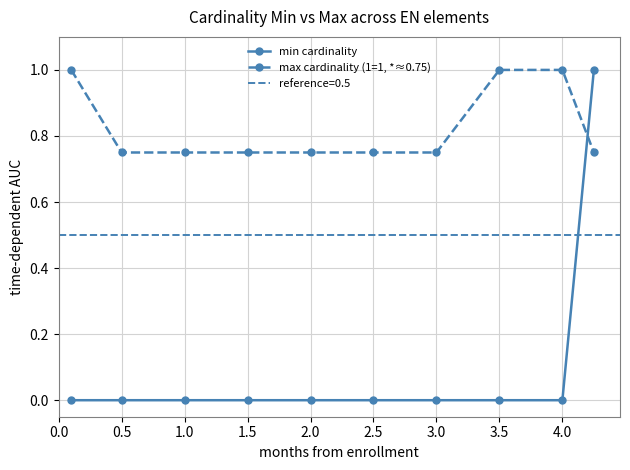

What is the value of the max cardinality (1=1, *≈0.75) point at the 8th from the left?

1.0